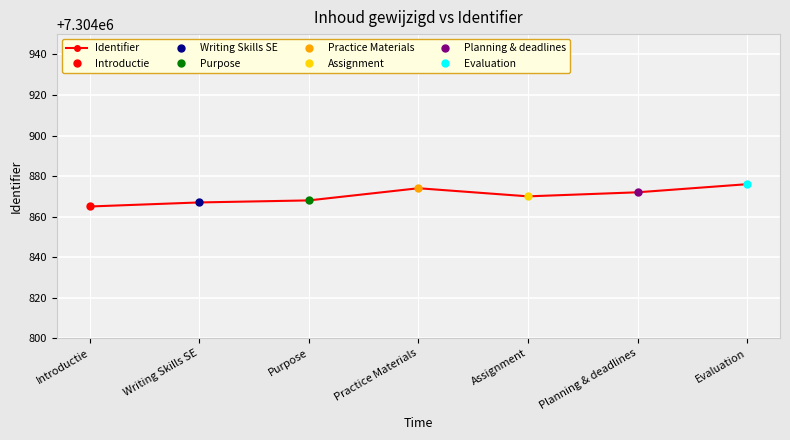

How many points are lower than both their immediate neighbors (excluding endpoints)?

1